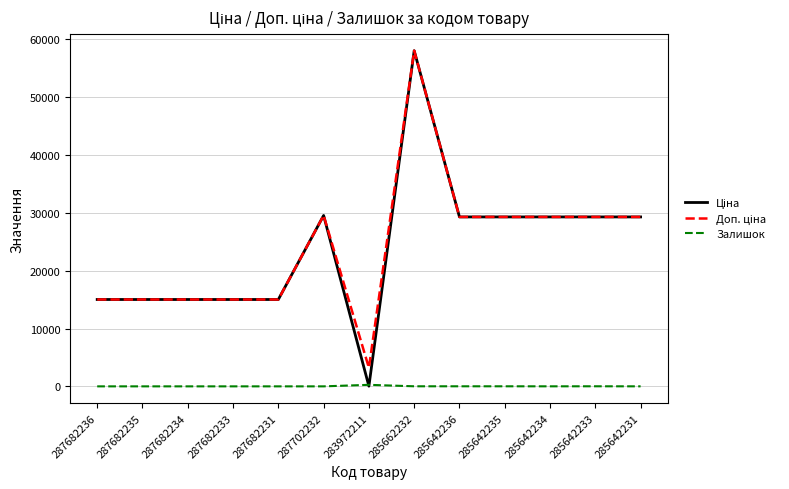

Which category has the highest value across all series?

285662232